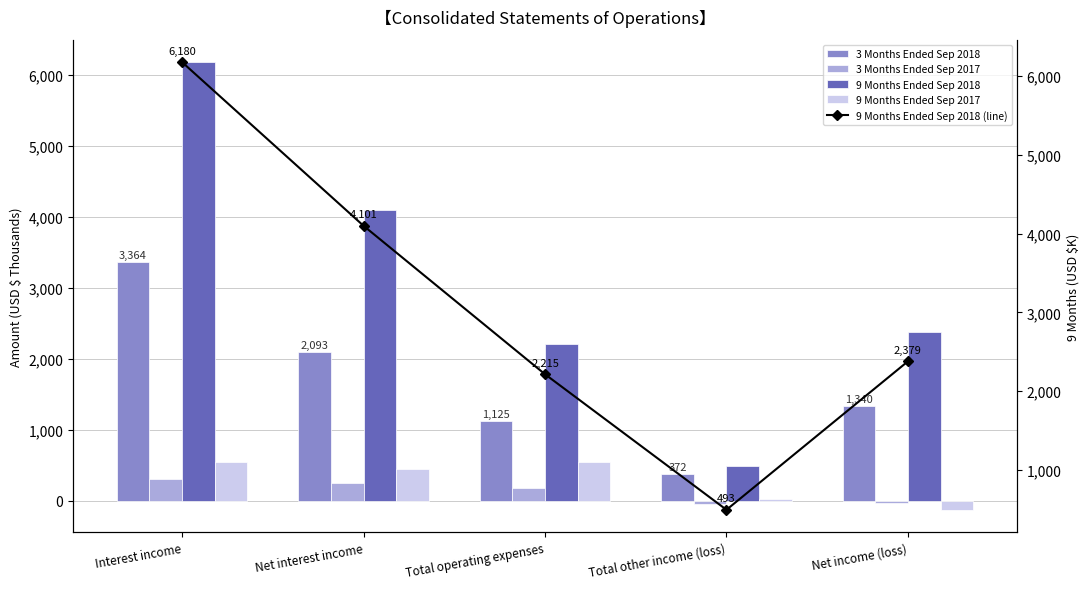

Reading left to right, transcribe all the data shown in this chart.

3 Months Ended Sep 2018: Interest income=3364	Net interest income=2093	Total operating expenses=1125	Total other income (loss)=372	Net income (loss)=1340
3 Months Ended Sep 2017: Interest income=304	Net interest income=255	Total operating expenses=185	Total other income (loss)=-50	Net income (loss)=-36
9 Months Ended Sep 2018: Interest income=6180	Net interest income=4101	Total operating expenses=2215	Total other income (loss)=493	Net income (loss)=2379
9 Months Ended Sep 2017: Interest income=554	Net interest income=453	Total operating expenses=543	Total other income (loss)=21	Net income (loss)=-125
9 Months Ended Sep 2018 (line): Interest income=6180	Net interest income=4101	Total operating expenses=2215	Total other income (loss)=493	Net income (loss)=2379